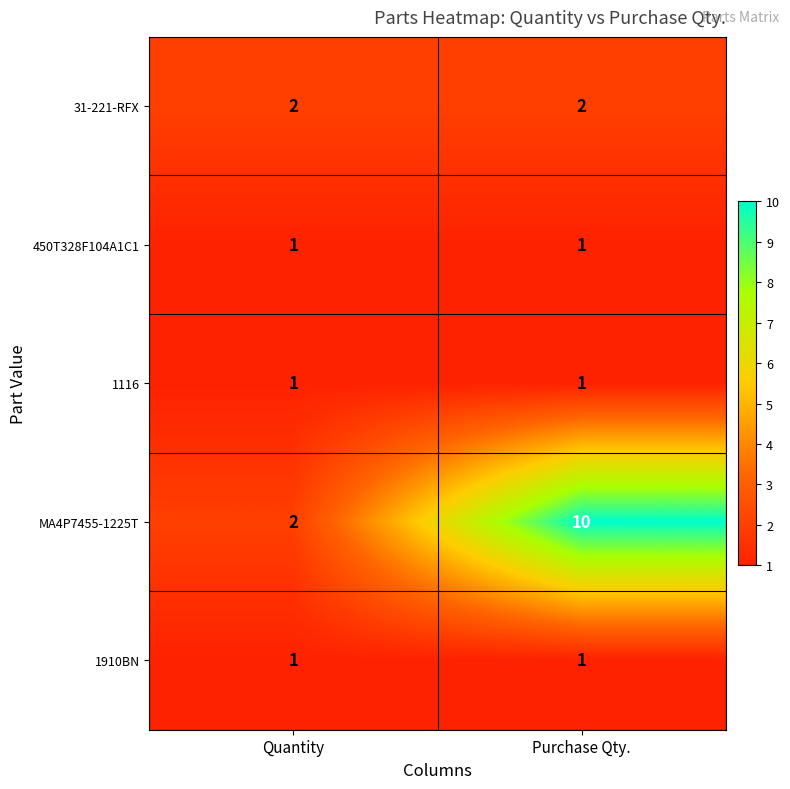

Which series has the largest range (max minus min)?

MA4P7455-1225T